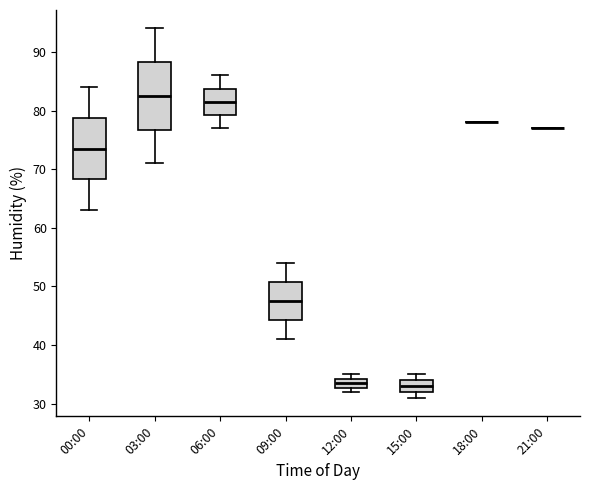

Where is the upper edge of the box for 00:00 on the y-axis? The values are not printed on the chart, so give them approximately, as read against the axis.

79